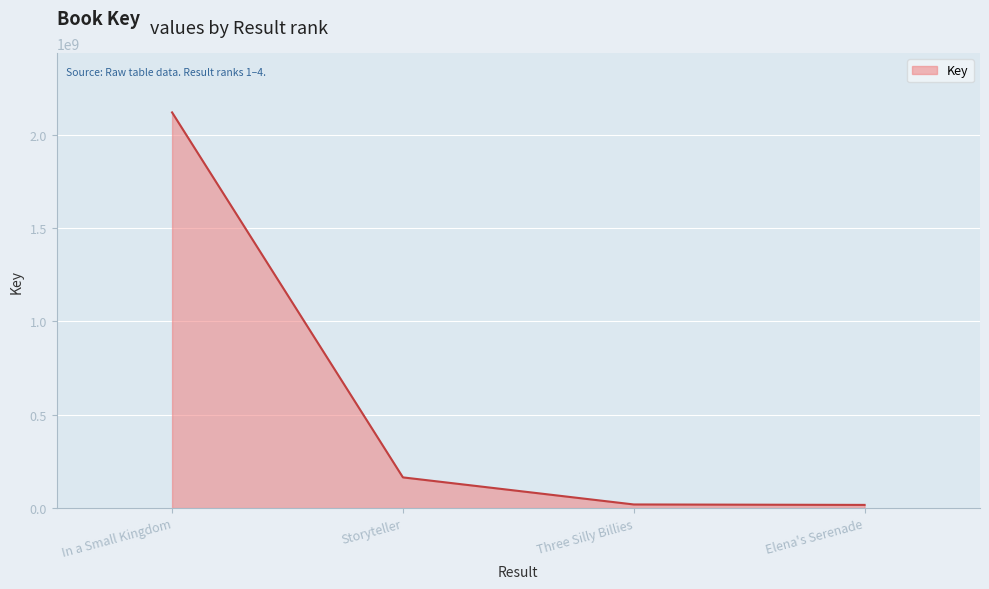

Does the chart have visible grid lines?

Yes